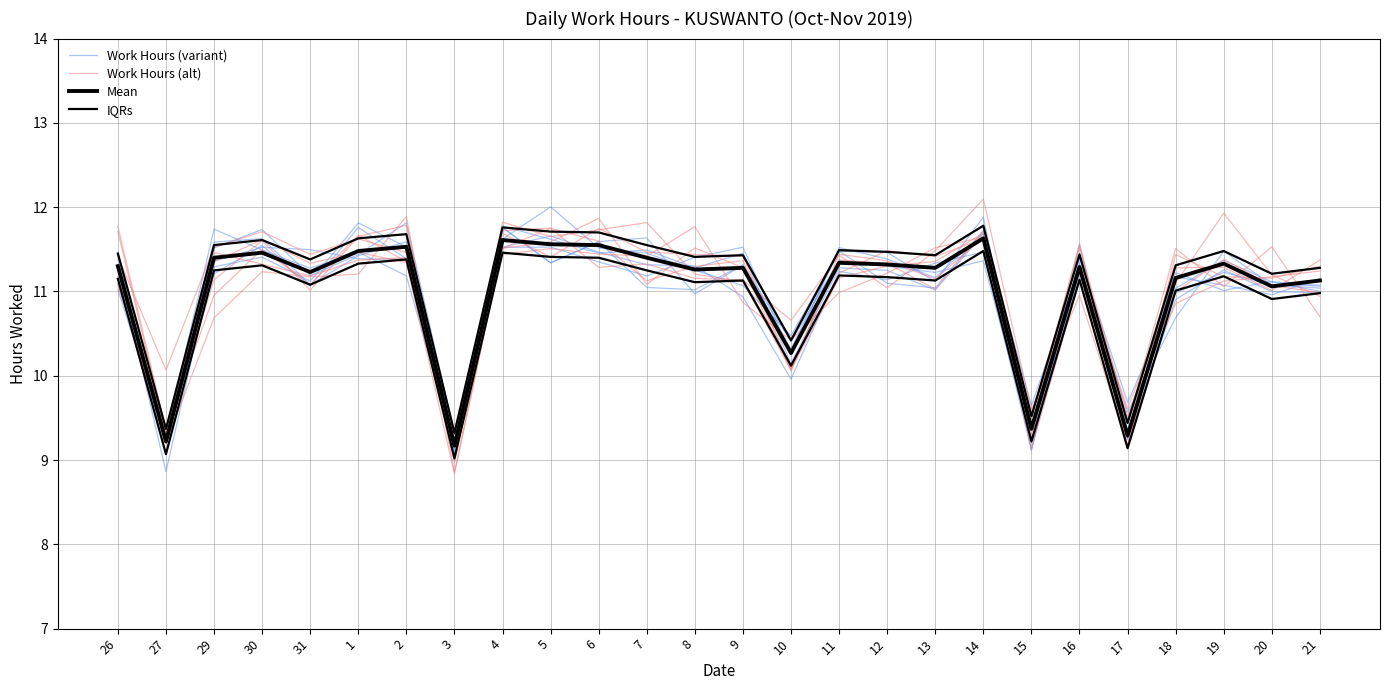

At how many categories does at least one series exceed 11?

21